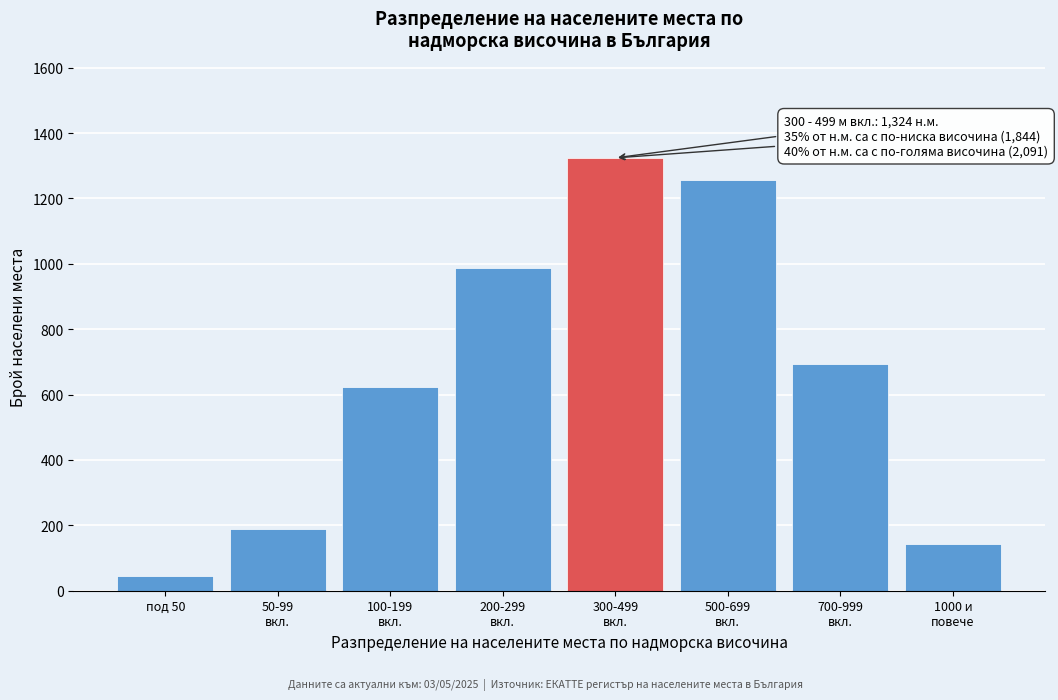

Reading left to right, list all the values displayed in this chart.

45	189	623	987	1324	1256	692	143